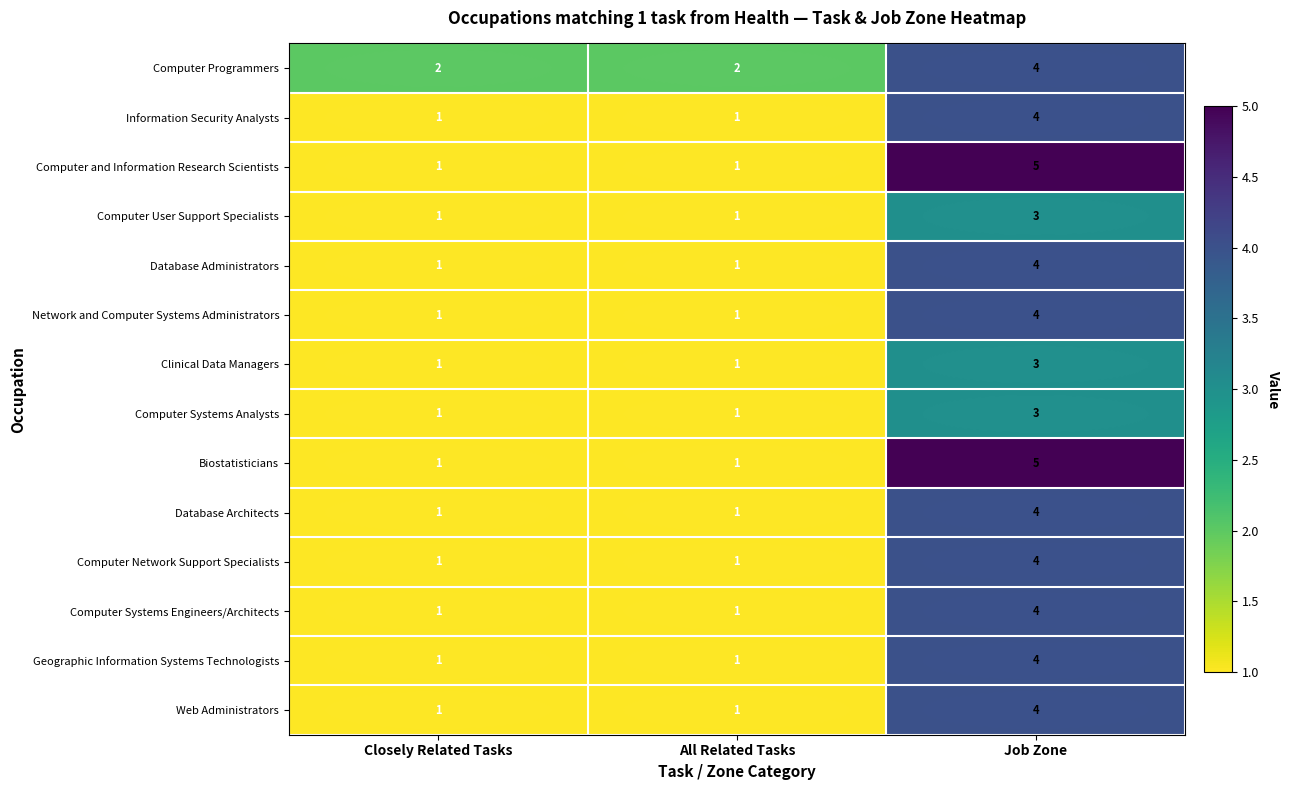

What is the difference between the highest and lowest values at Closely Related Tasks?

1